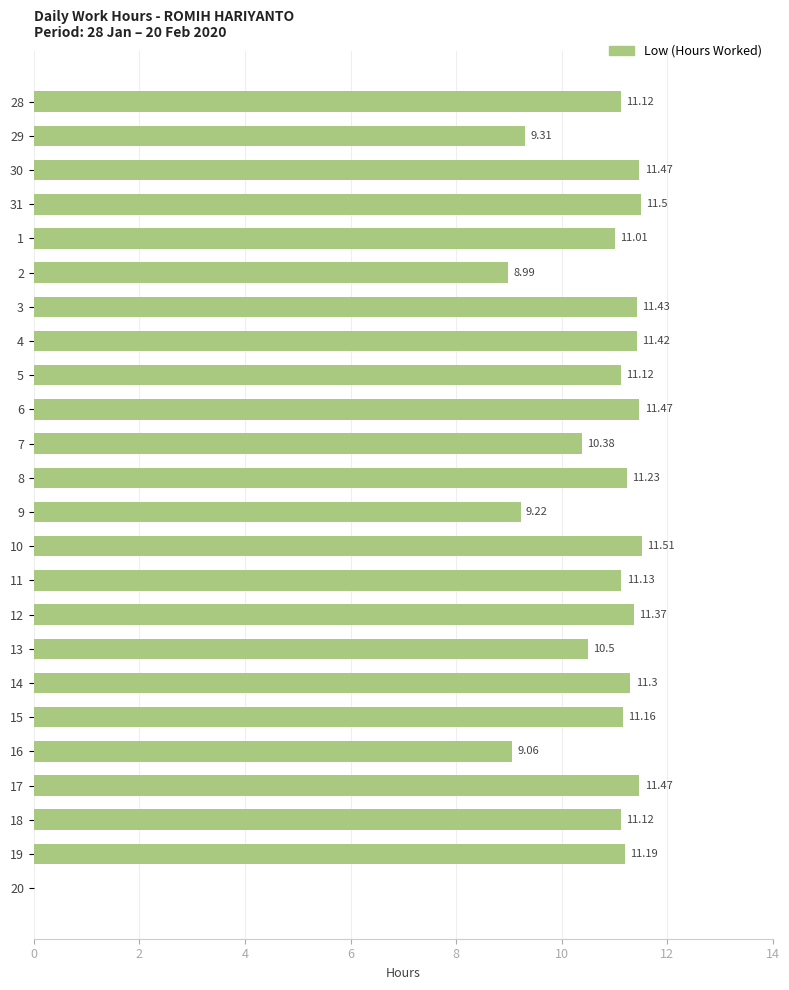

What is the maximum value shown in the chart?

11.5